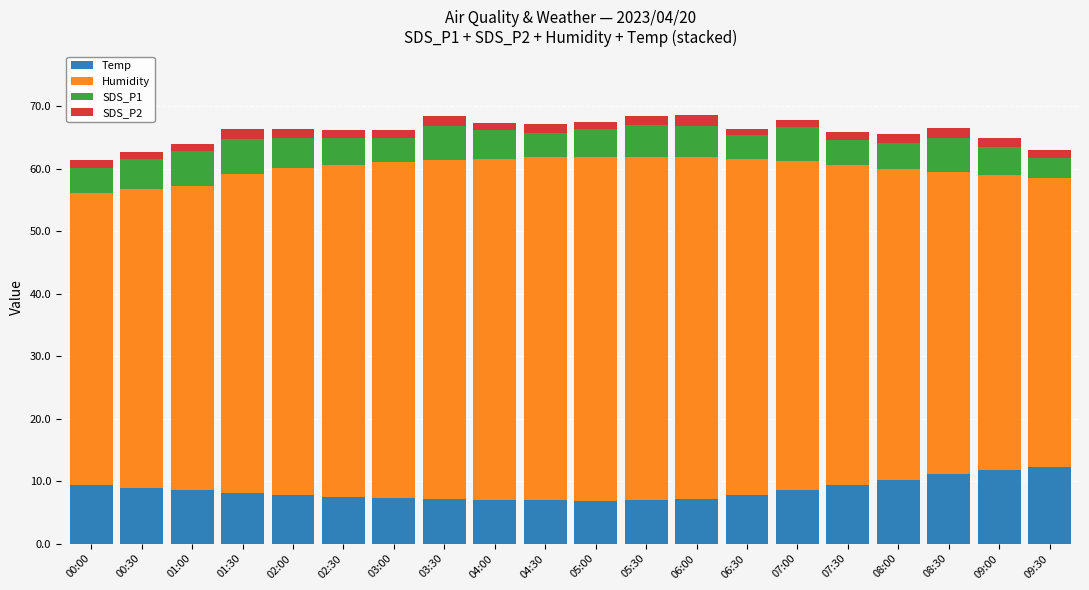

The Temp series shows 7.1 at 03:30. True or false?

True